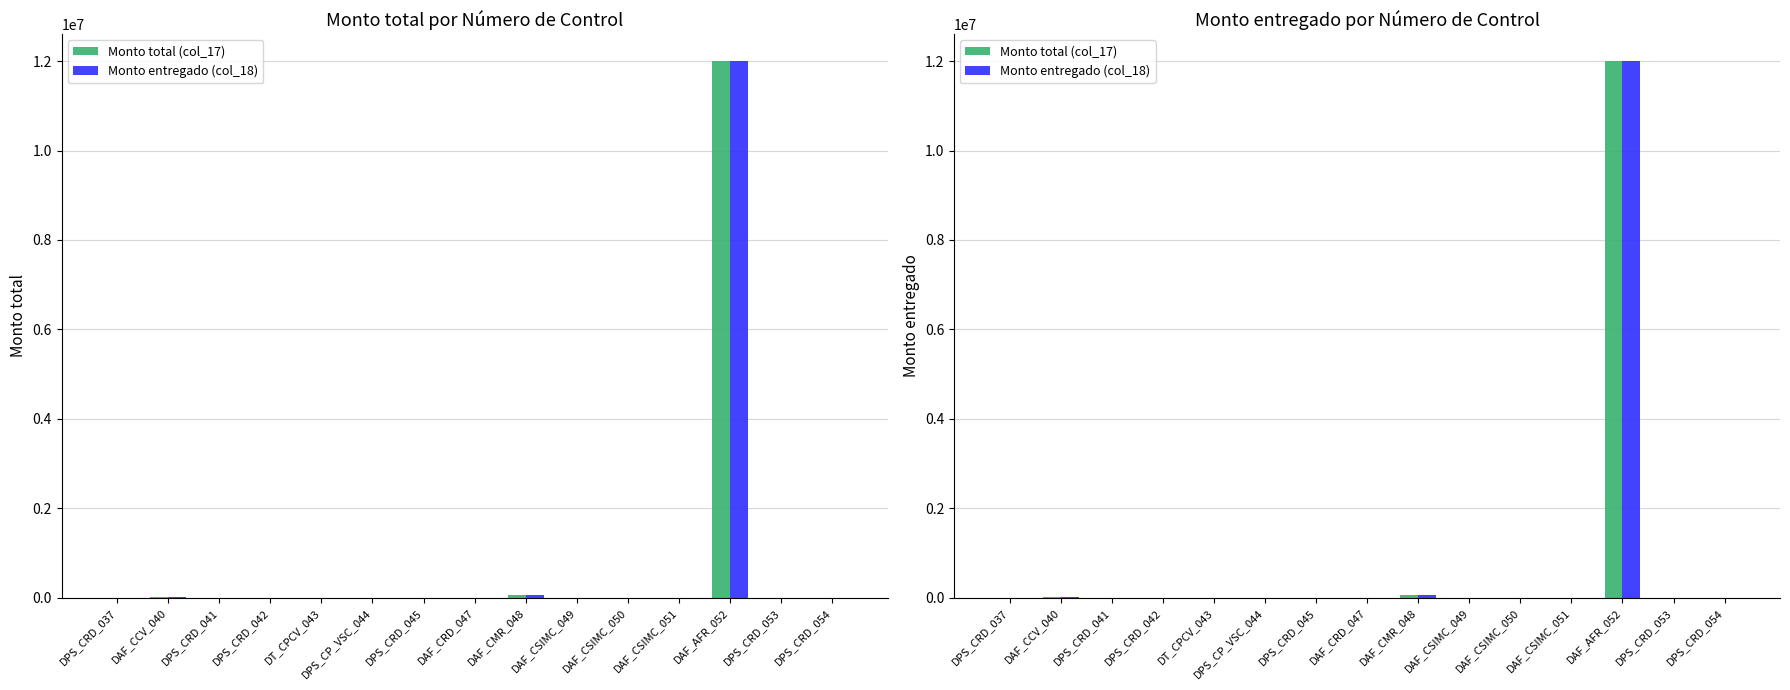

Are the bars grouped side by side (vs. stacked)?

Yes